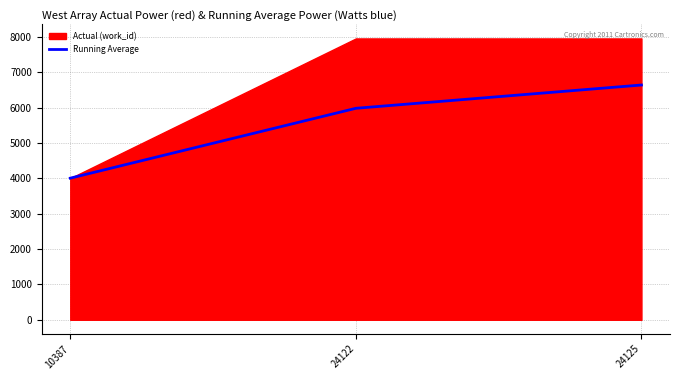

Where does the data first go above 5979?

24125